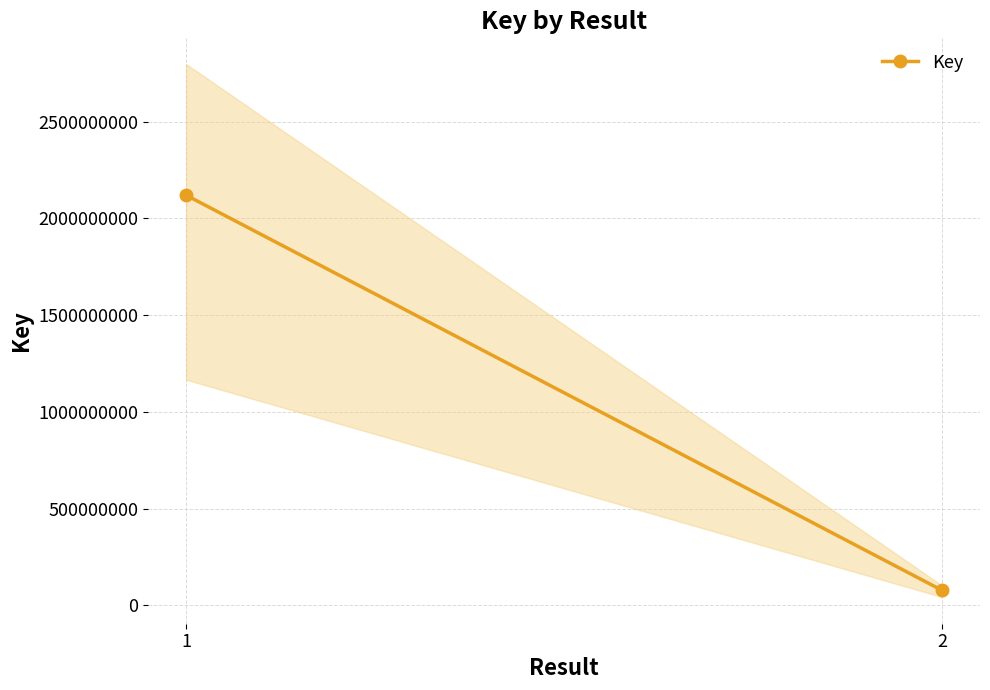

What is the average value?

1098458956